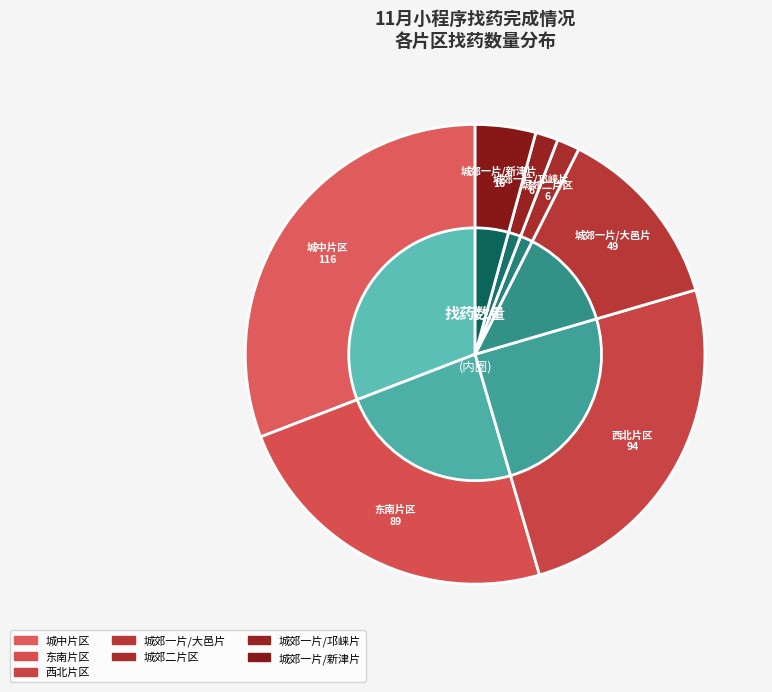

To the nearest percent, what percentage of the pie is 东南片区?

24%